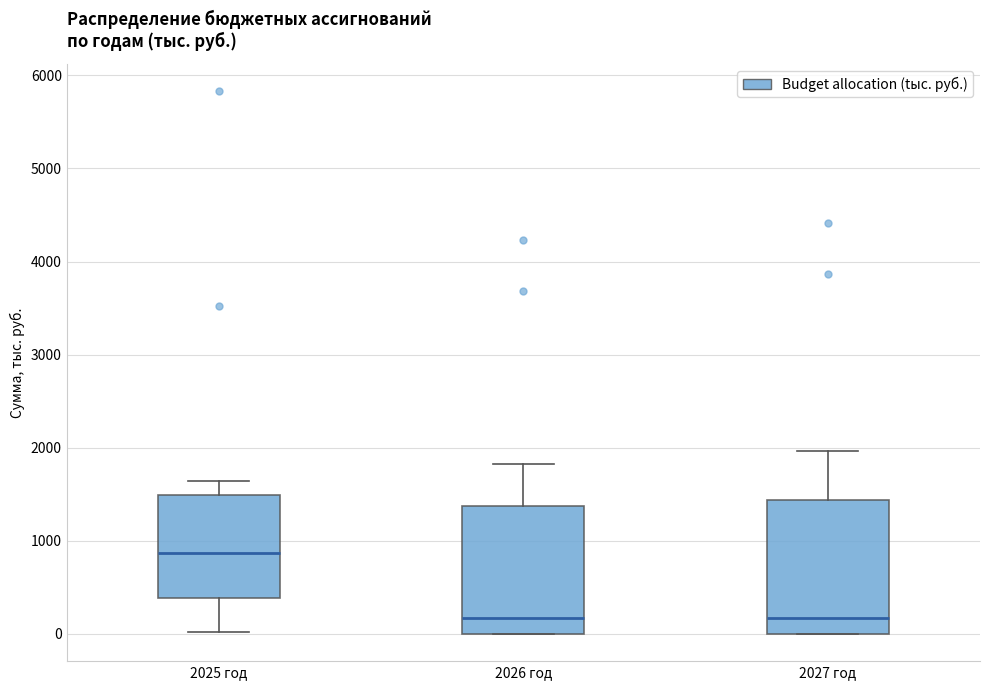

Where is the lower edge of the box for 2026 год on the y-axis? The values are not printed on the chart, so give them approximately, as read against the axis.

0